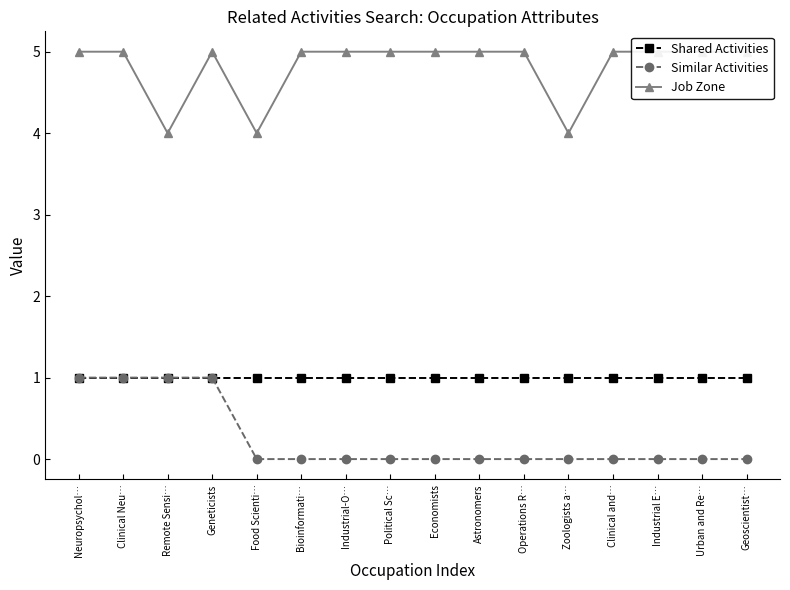

At which label is Similar Activities closest to 0?

Food Scienti…